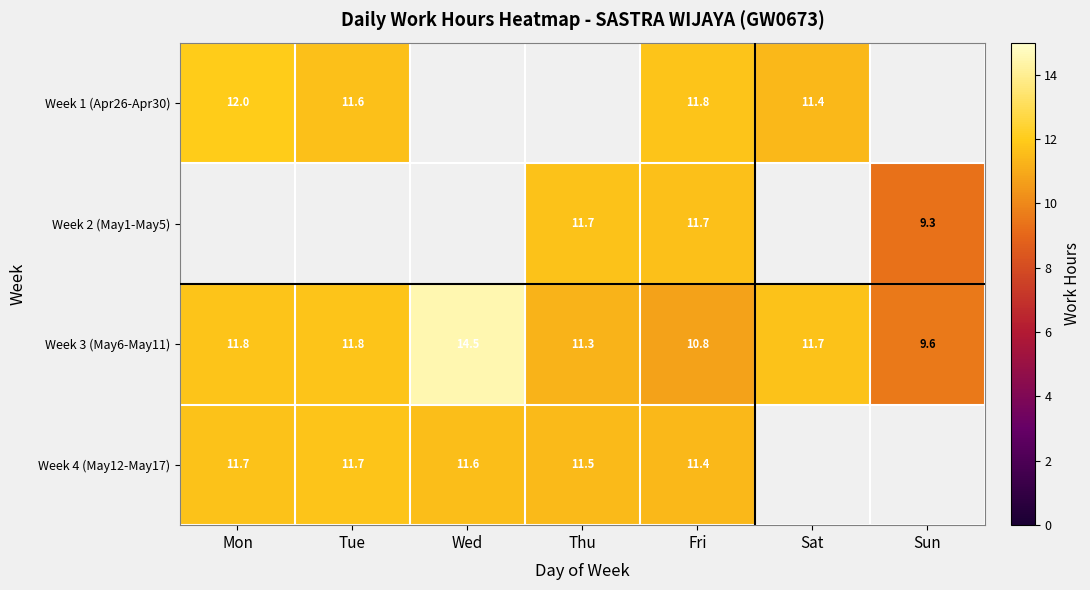

At which category does the chart reach its peak across all series?

Wed